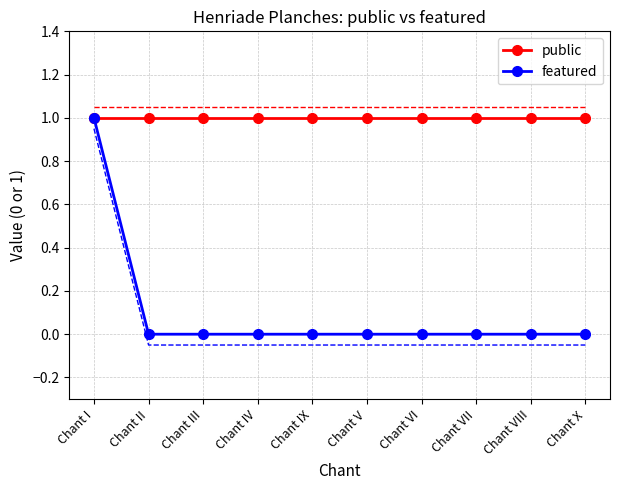

What are all the series names shown in the legend?

public, featured